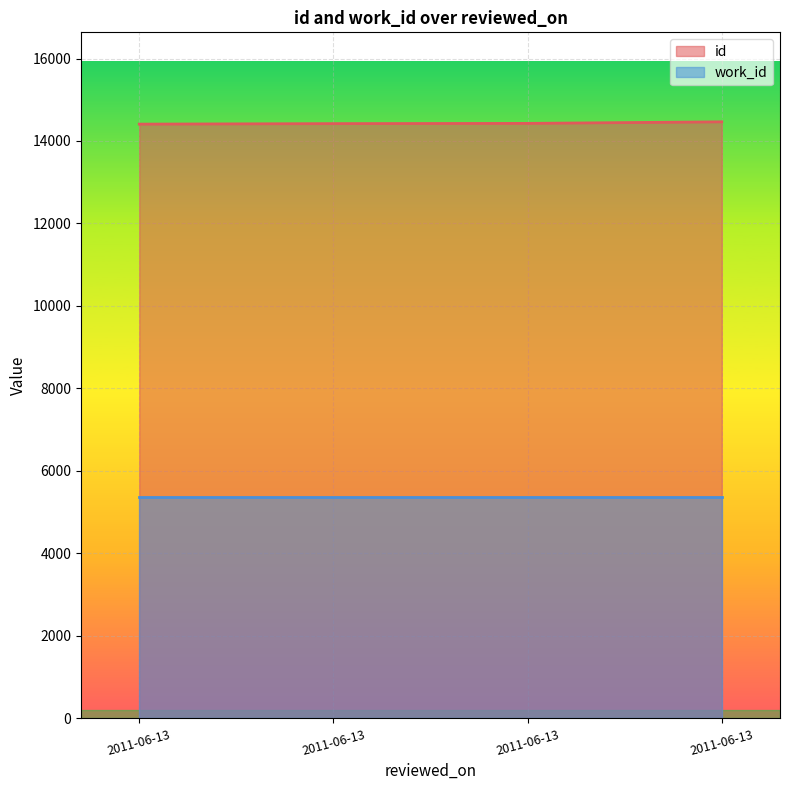

What value does the data have at 2011-06-13?

14427